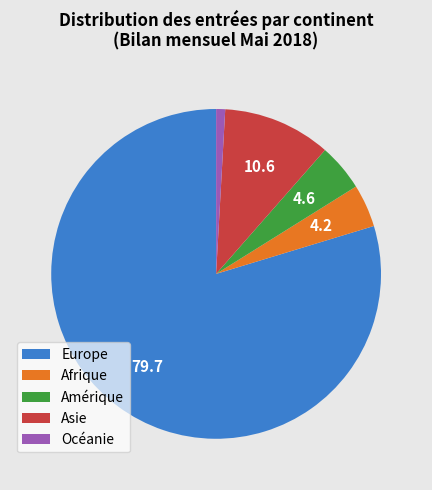

Is it true that Océanie is 1% of the pie?

True